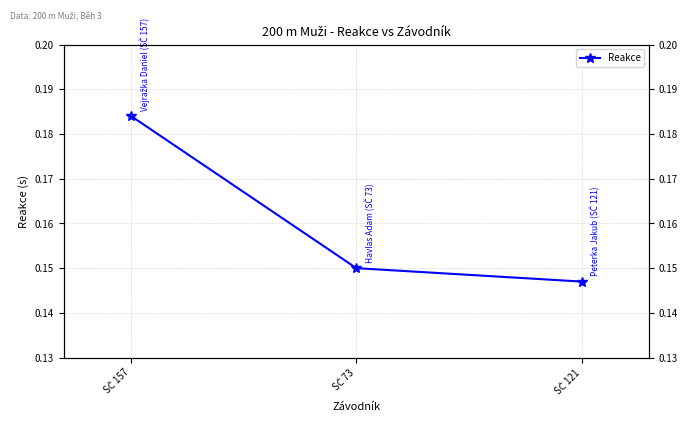

What is the value of the 3rd point from the left?

0.1